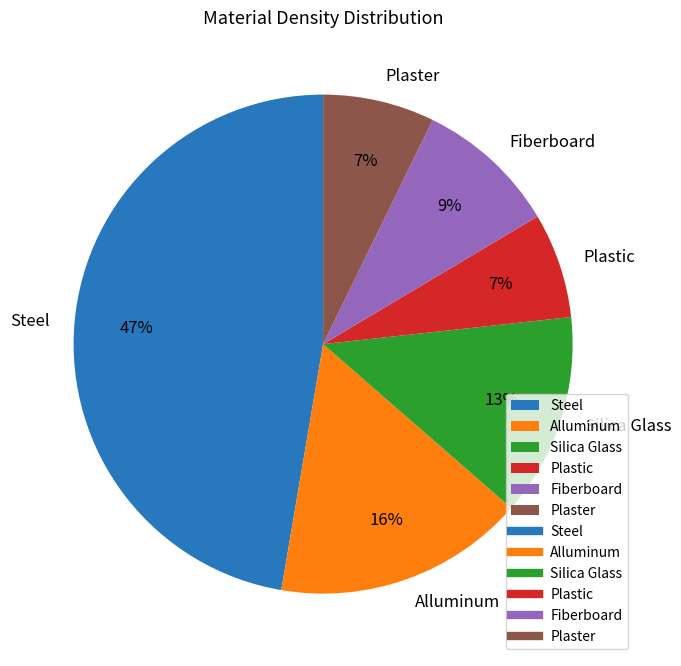

What is the largest slice in the pie chart?

Steel